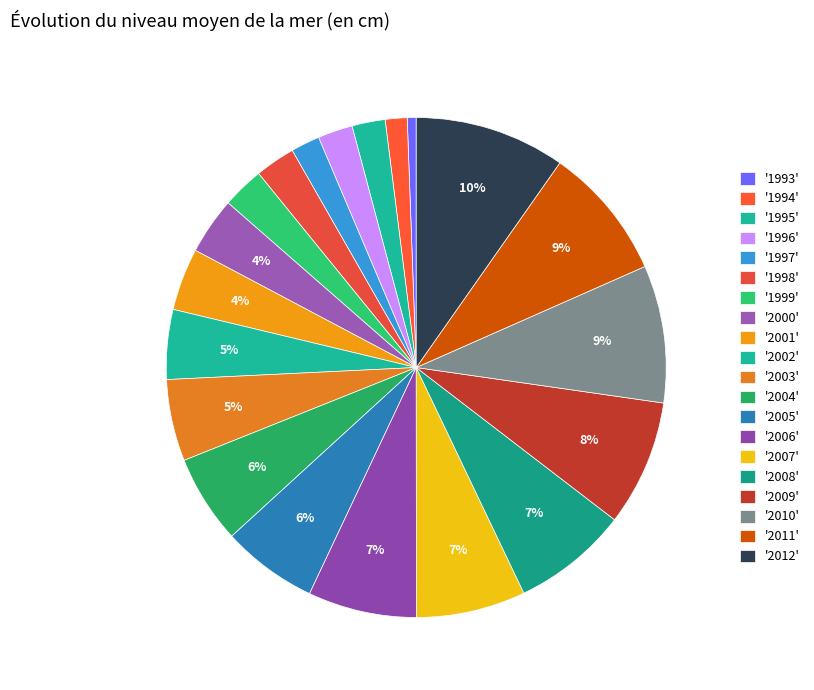

Count the number of slices in the pie.

20